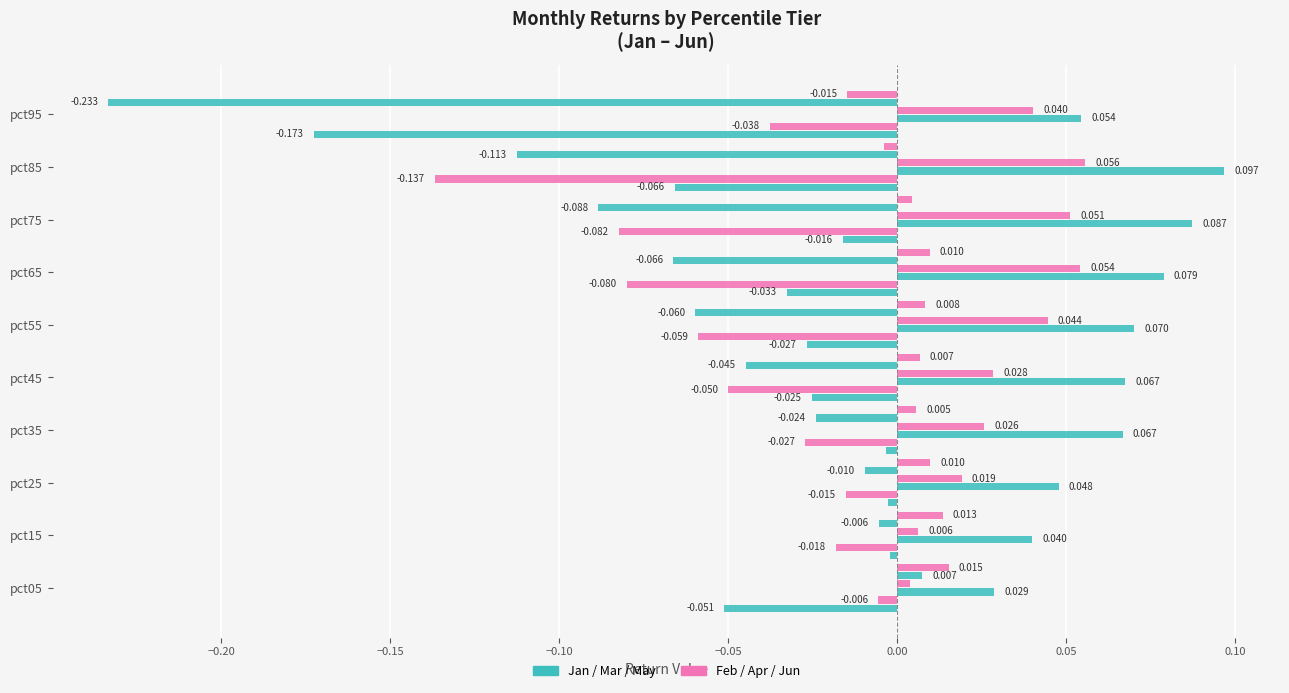

Count the number of categories in the chart.

10